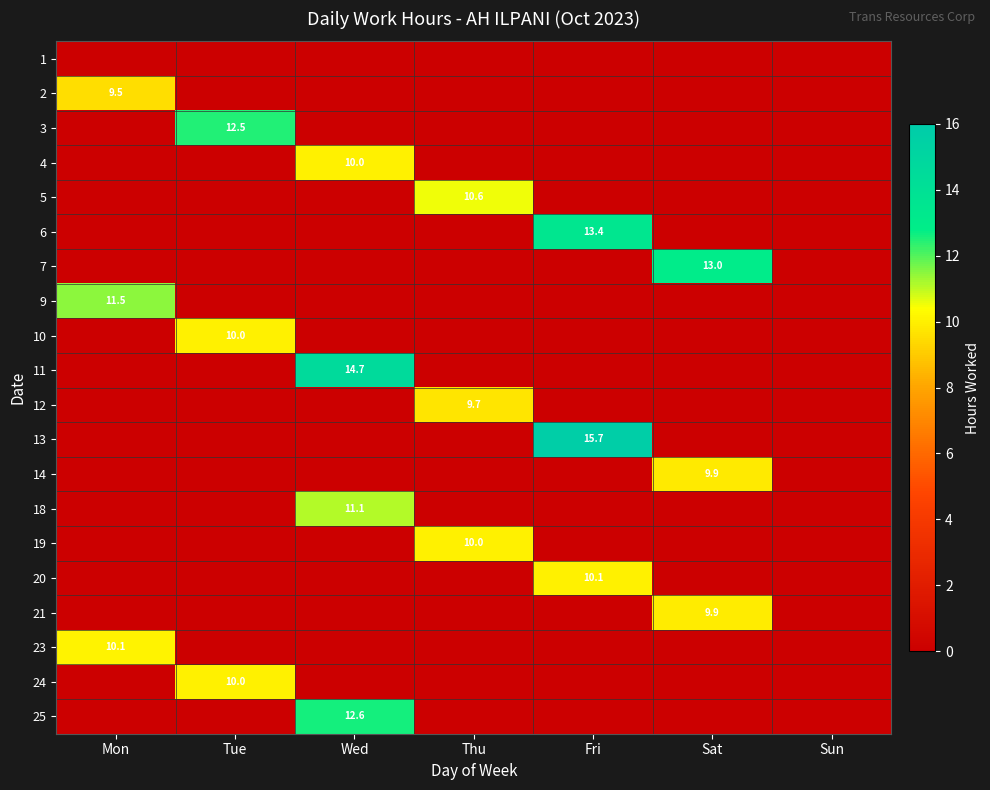

How many values in 13 are above zero?

1